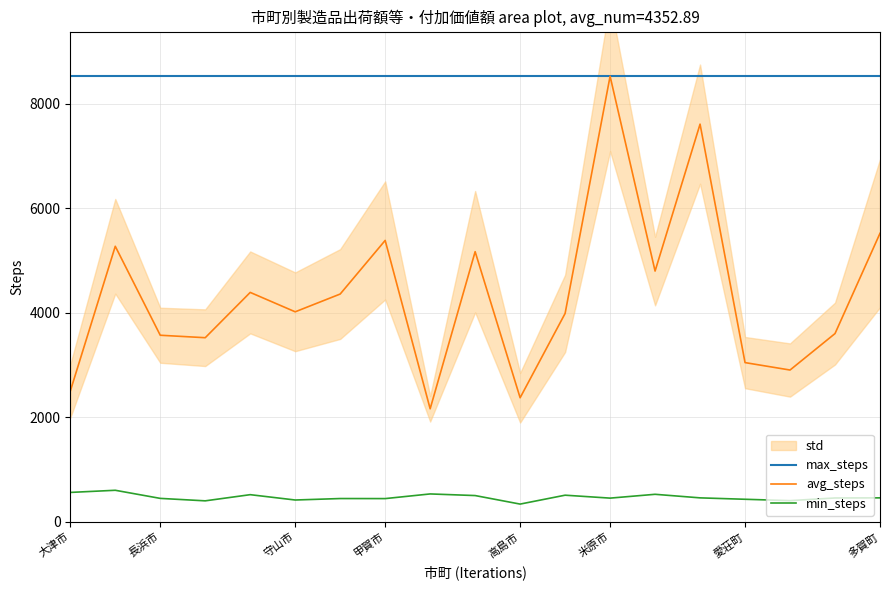

Reading left to right, list all the values displayed in this chart.

max_steps: 8522	8522	8522	8522	8522	8522	8522	8522	8522	8522	8522	8522	8522	8522	8522	8522	8522	8522	8522
avg_steps: 2501	5271	3570	3523	4389	4018	4358	5383	2164	5168	2375	3987	8522	4797	7606	3047	2905	3602	5519
min_steps: 565	606	451	404	522	420	448	447	536	505	342	512	456	529	461	434	408	459	461